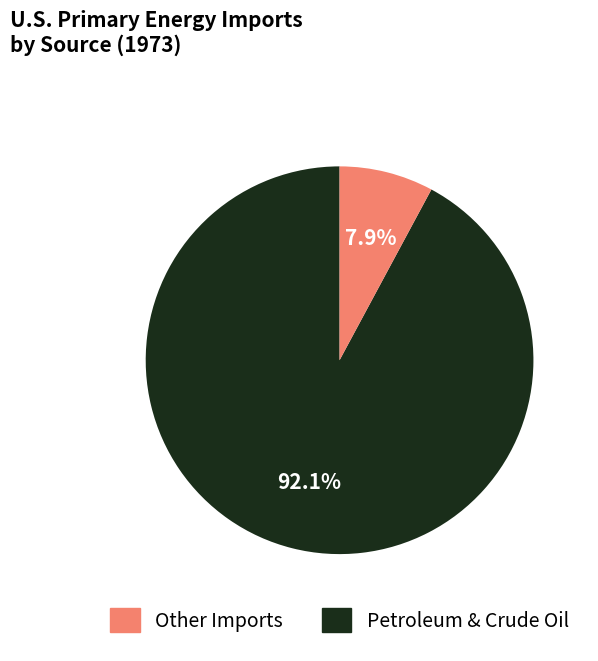

Count the number of slices in the pie.

2